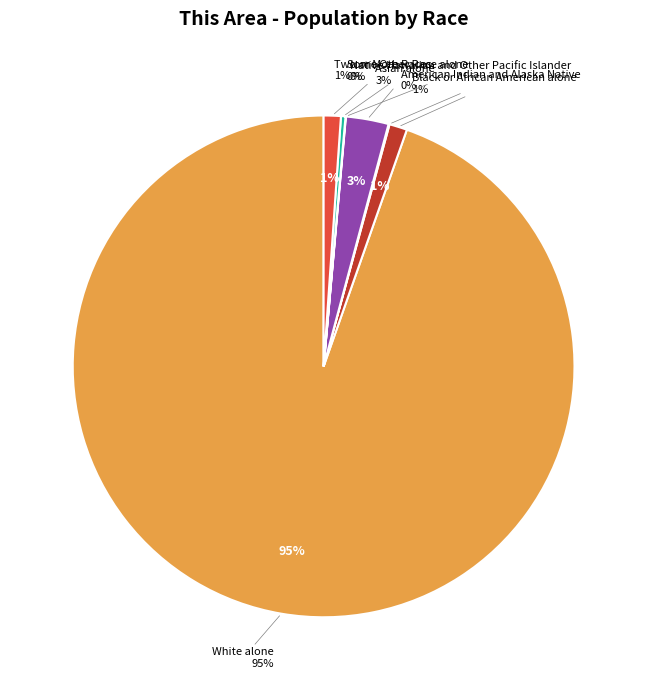

Combined, do Black or African American alone and Two or More Races account for over 50%?

No